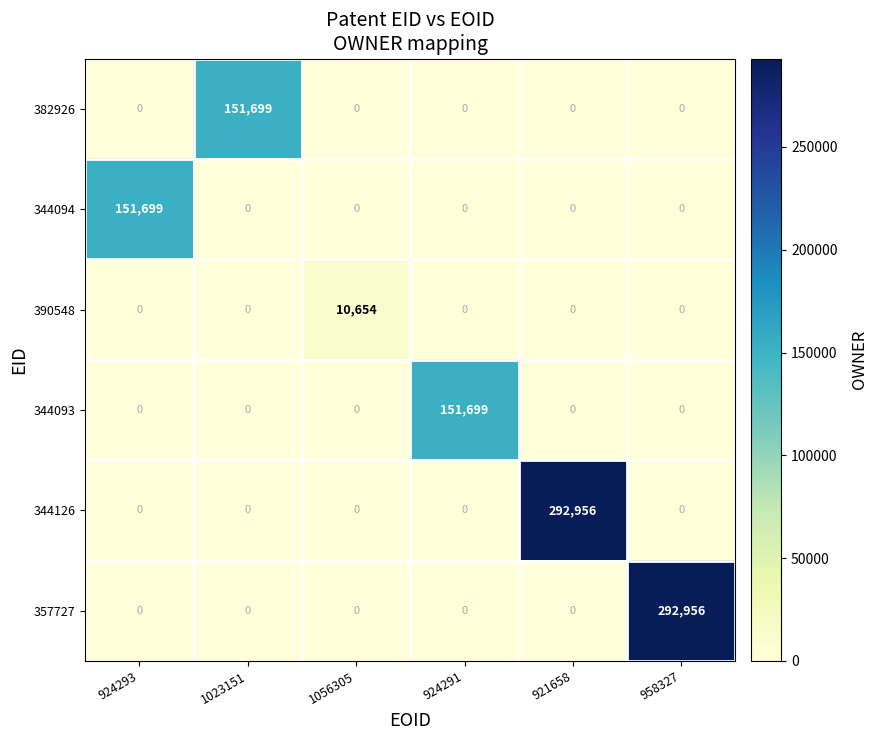

What is the total value across all series at 924291?

151699